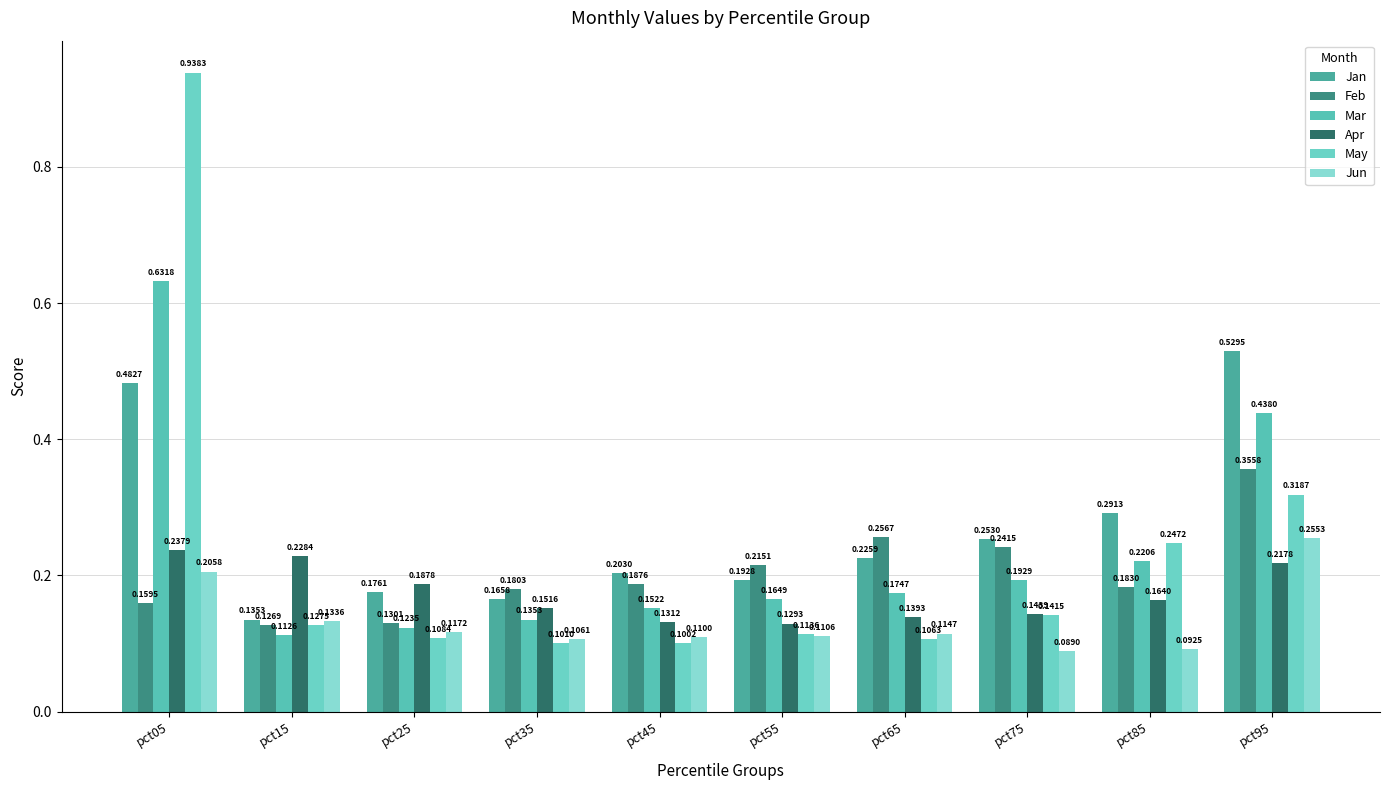

Does the chart contain stacked bars?

No